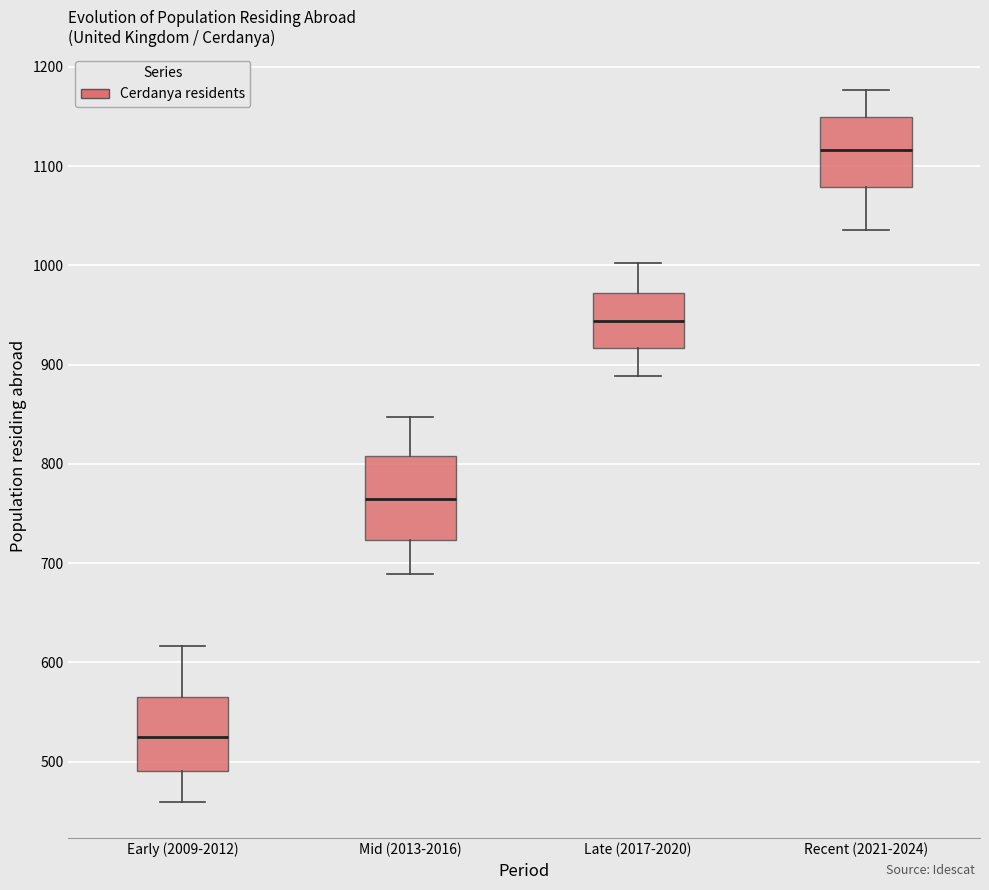

Which box has the highest median line?

Recent (2021-2024)